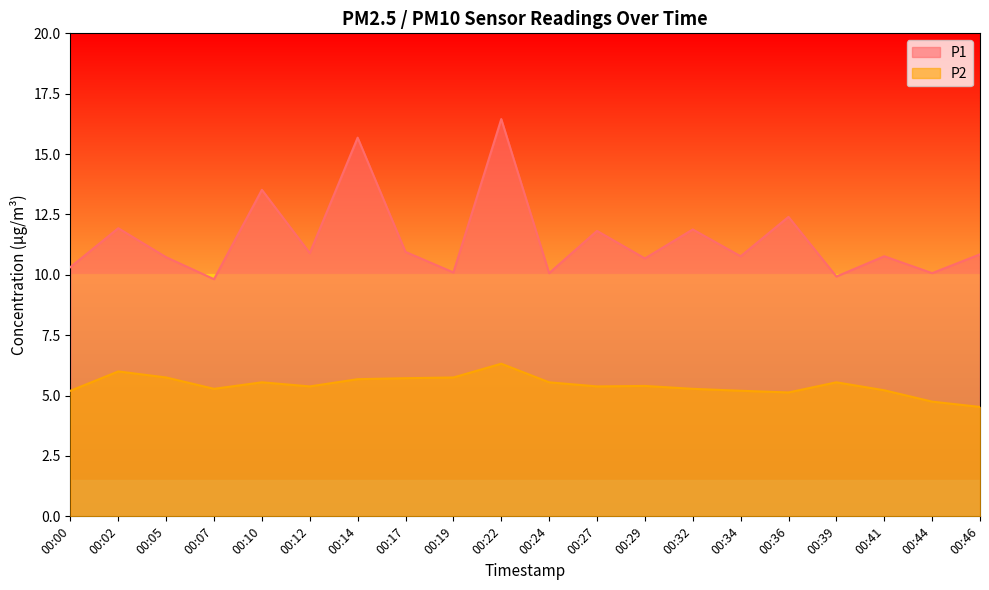

What is the maximum value shown in the chart?

16.4